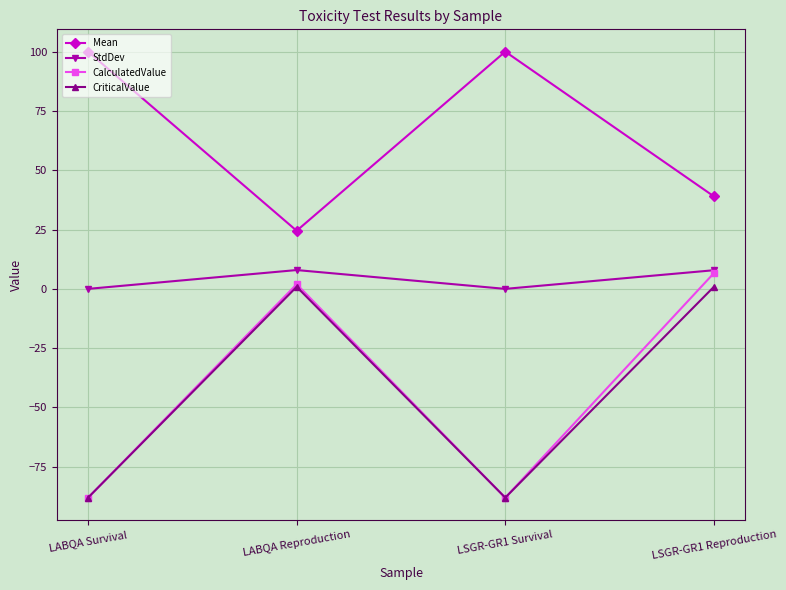

True or false: Mean and StdDev intersect in this chart.

False